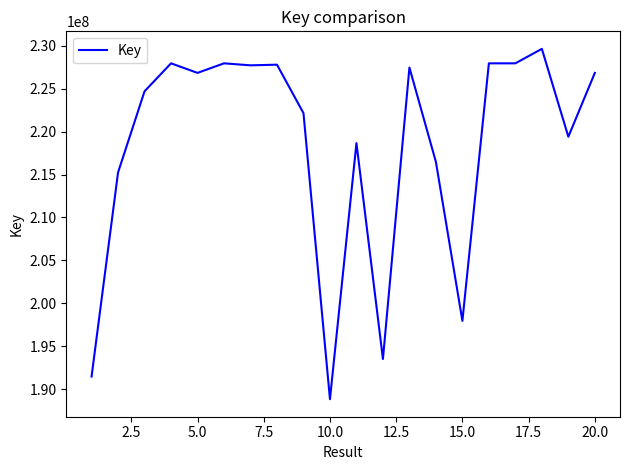

What is the difference between the second highest and second lowest values?

36435330